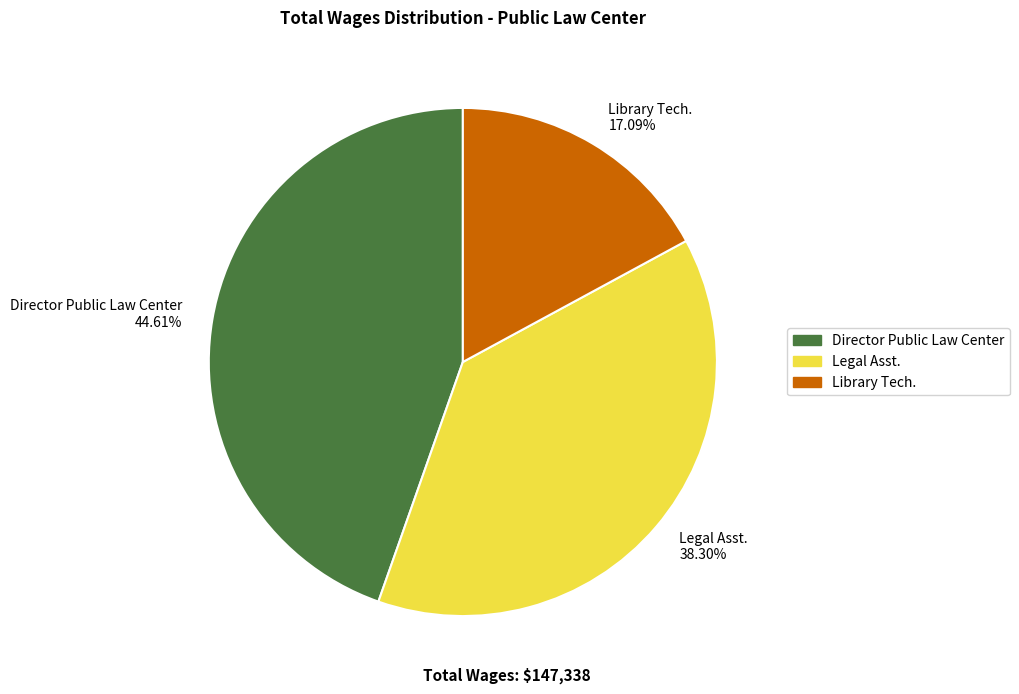

Which has a higher value, Director Public Law Center 44.61% or Legal Asst. 38.30%?

Director Public Law Center 44.61%